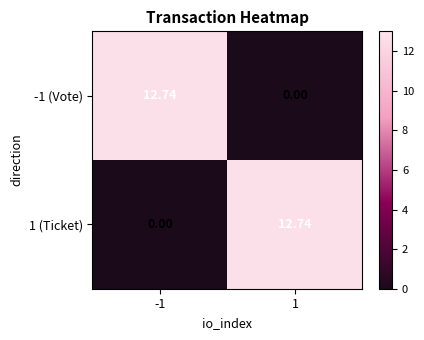

Is the value of -1 (Vote) at -1 greater than the value of 1 (Ticket) at -1?

Yes